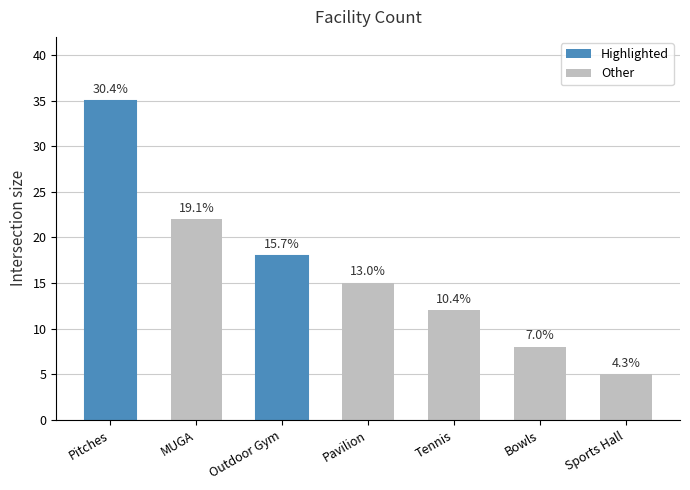

How many bars are there in total?

7